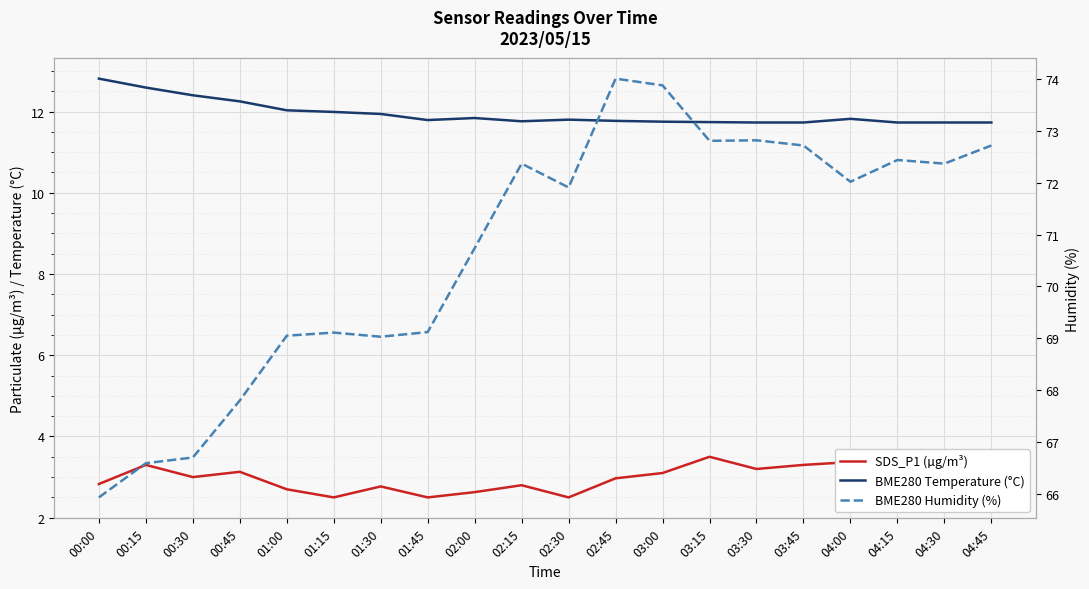

True or false: SDS_P1 (µg/m³) and BME280 Humidity (%) intersect in this chart.

False